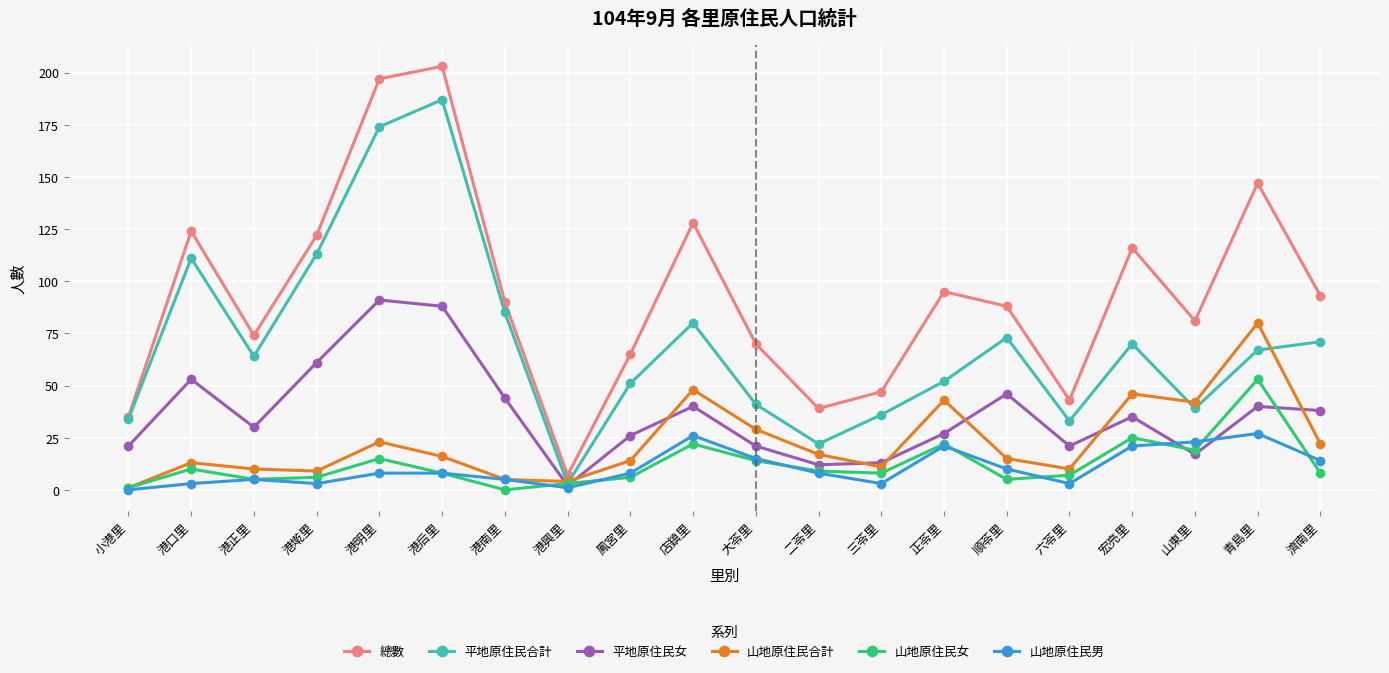

Reading right to left, transcribe all the data shown in this chart.

總數: 93	147	81	116	43	88	95	47	39	70	128	65	7	90	203	197	122	74	124	35
平地原住民合計: 71	67	39	70	33	73	52	36	22	41	80	51	3	85	187	174	113	64	111	34
平地原住民女: 38	40	17	35	21	46	27	13	12	21	40	26	2	44	88	91	61	30	53	21
山地原住民合計: 22	80	42	46	10	15	43	11	17	29	48	14	4	5	16	23	9	10	13	1
山地原住民女: 8	53	19	25	7	5	22	8	9	14	22	6	3	0	8	15	6	5	10	1
山地原住民男: 14	27	23	21	3	10	21	3	8	15	26	8	1	5	8	8	3	5	3	0